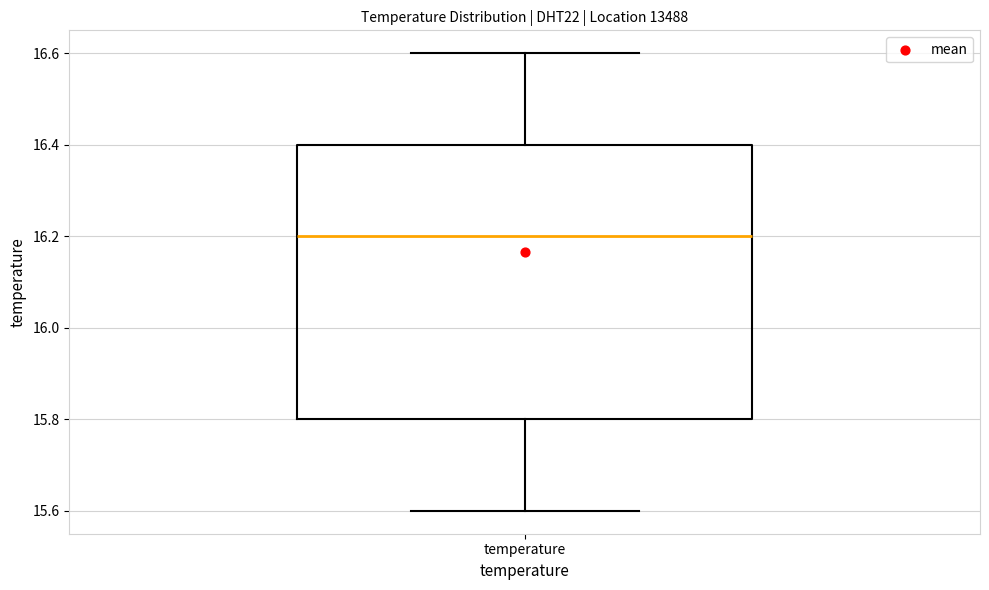

Transcribe this box plot: give where the median line is, the range the box spans, and where the two whiskers end, as read against the y-axis. The values are not printed on the chart, so give them approximately, as read against the axis.

median 16.2, box 15.8 to 16.4, whiskers 15.6 to 16.6